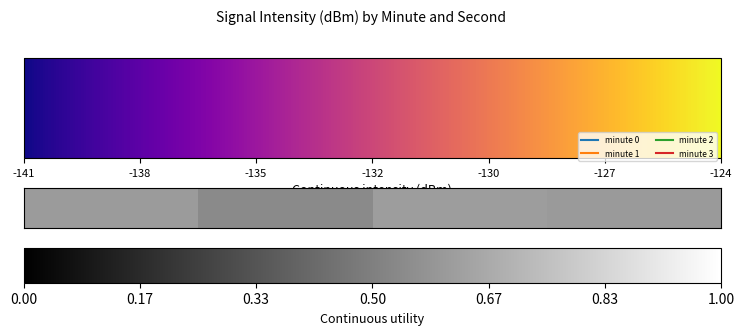

The value at -135 is -201.8. True or false?

False